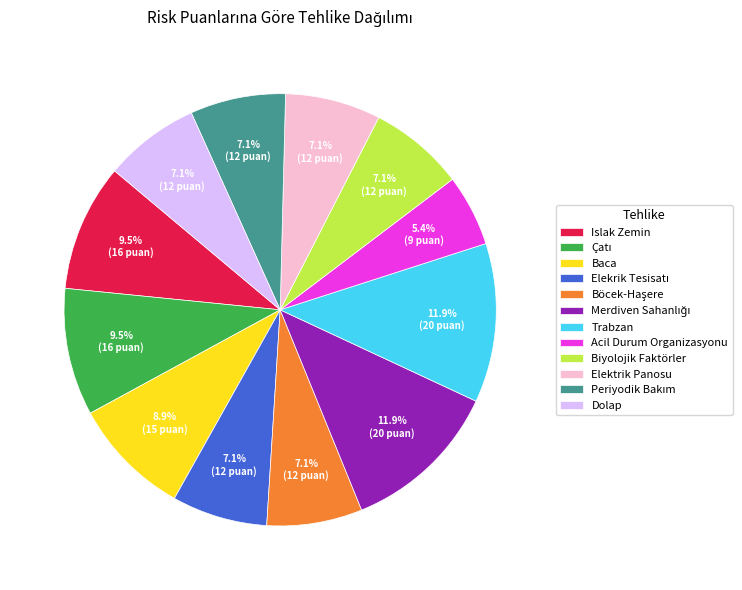

Which has a higher value, Dolap or Trabzan?

Trabzan